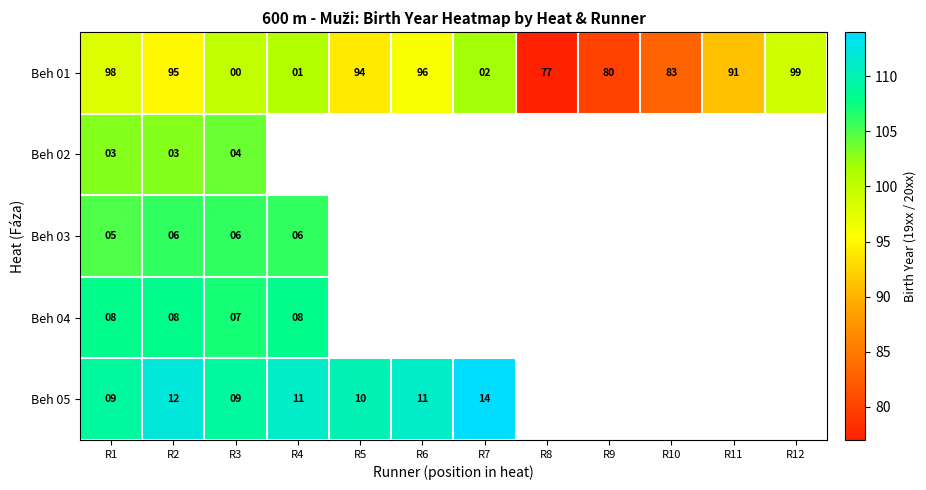

The Beh 02 series shows 5 at R3. True or false?

False